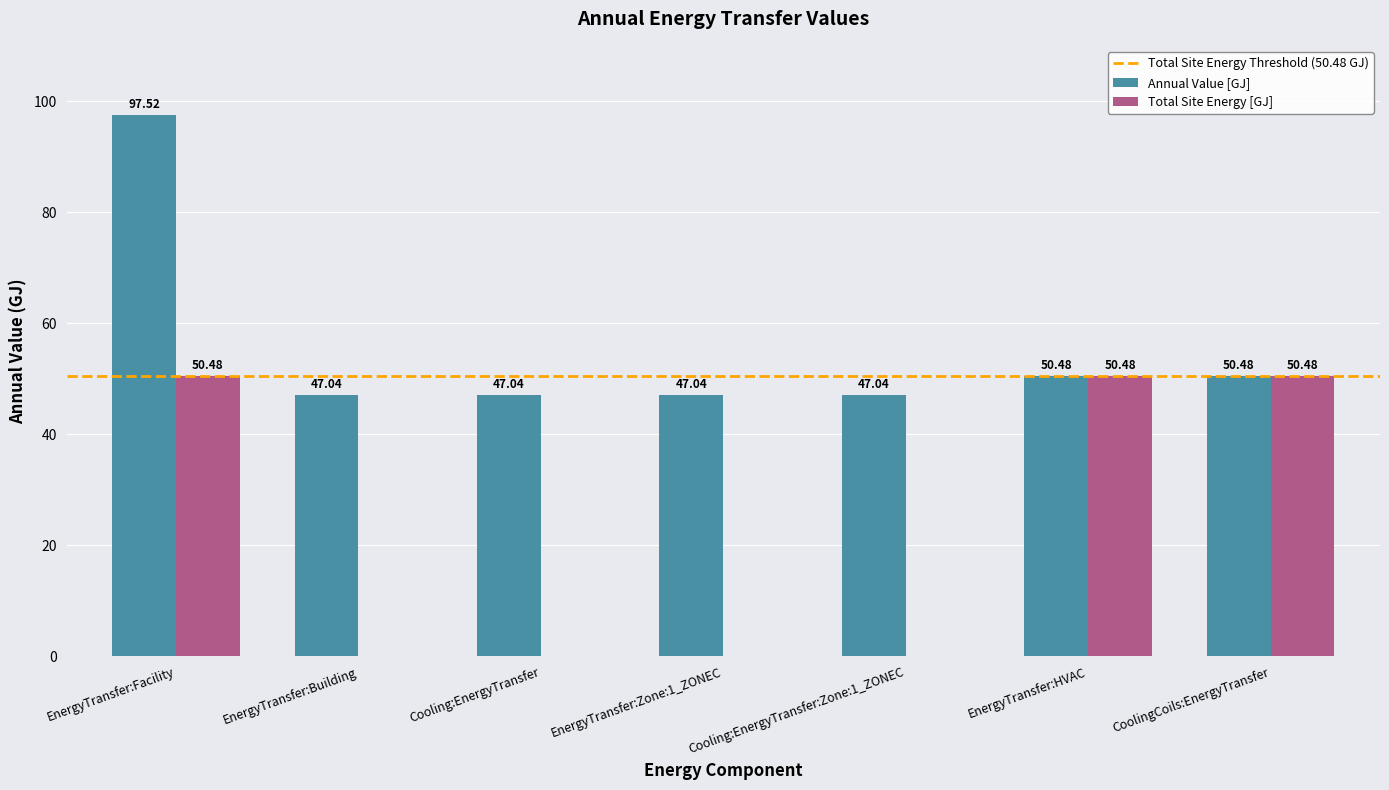

What is the sum of all Annual Value [GJ] values?

386.6